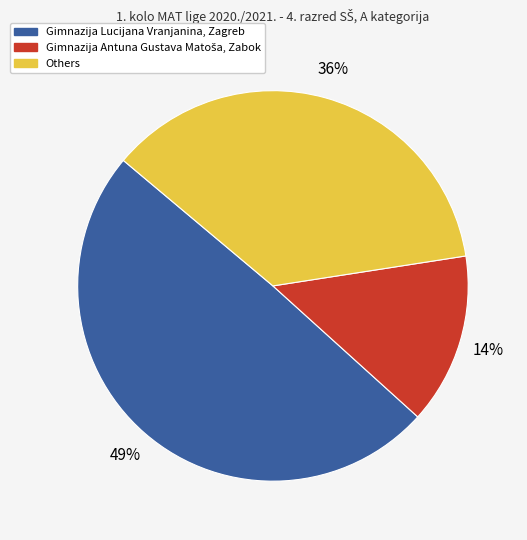

To the nearest percent, what is the average slice percentage?

33%